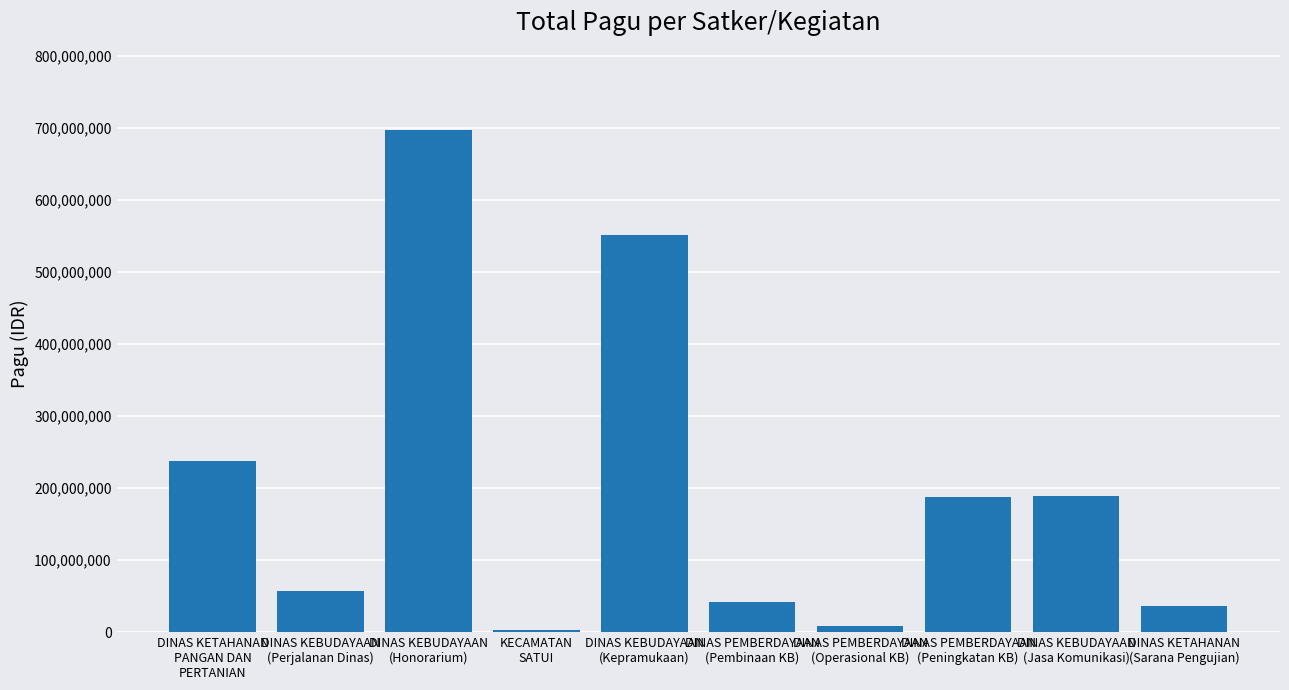

What is the difference between the second highest and second lowest values?

543695000